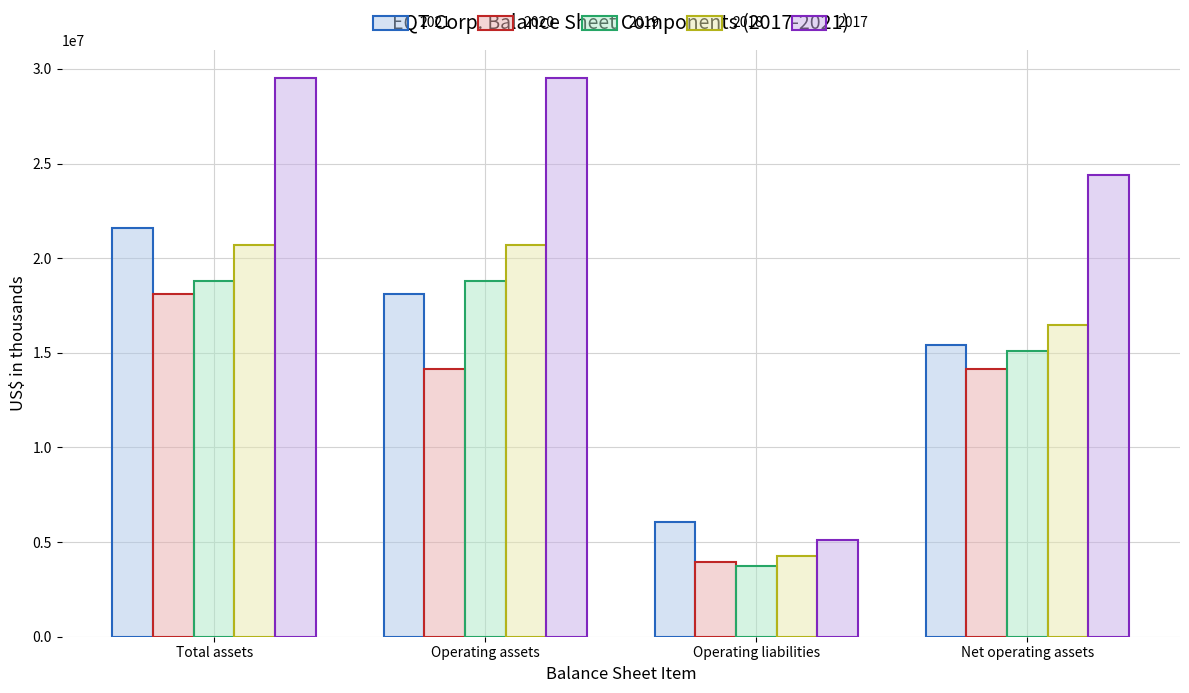

Does the chart contain any negative values?

No